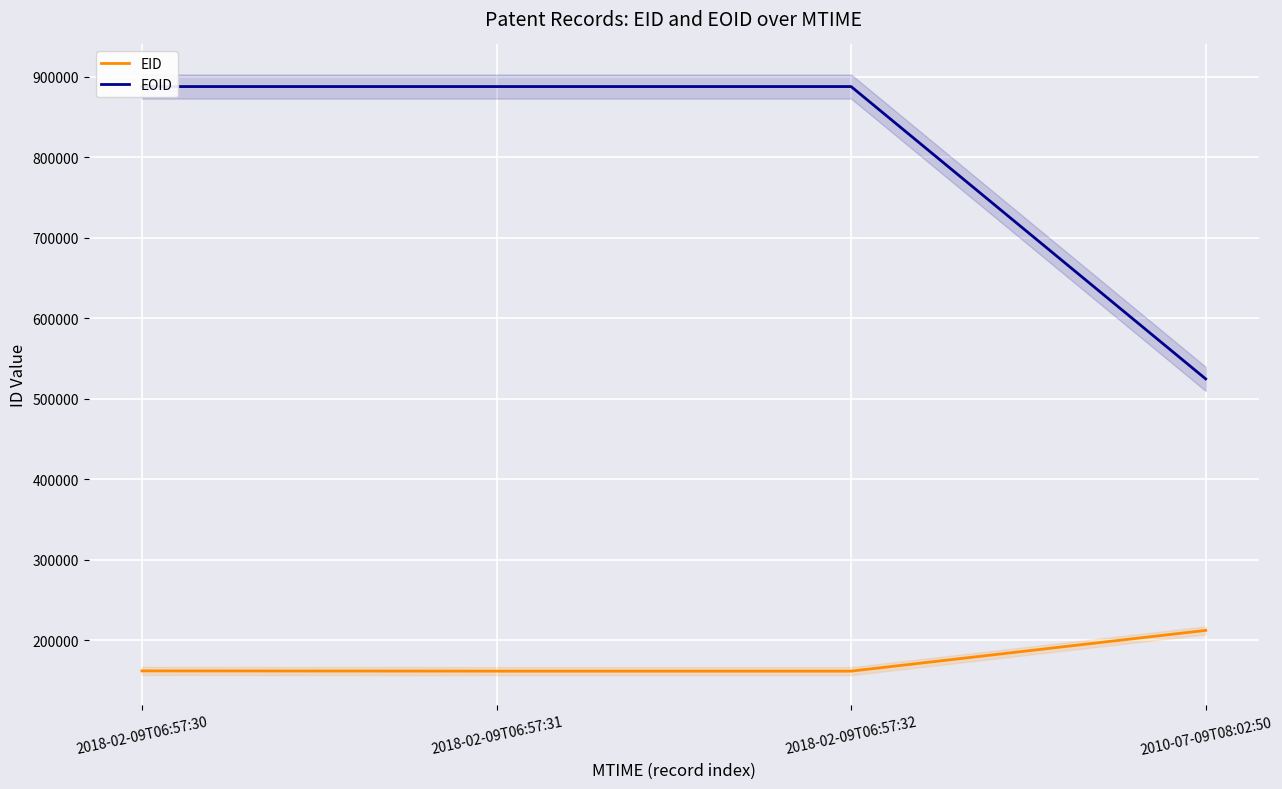

What is the minimum value for EID?

161526